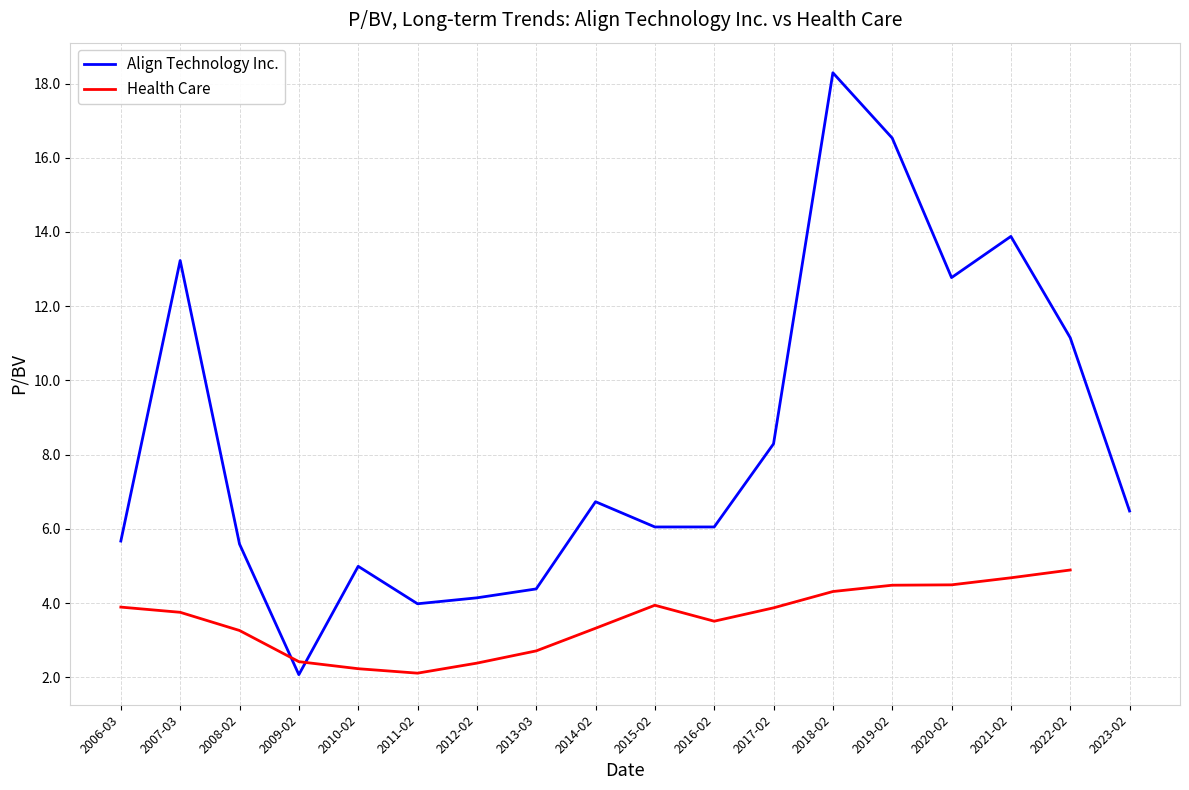

Which category has the highest value in the Align Technology Inc. series?

2018-02